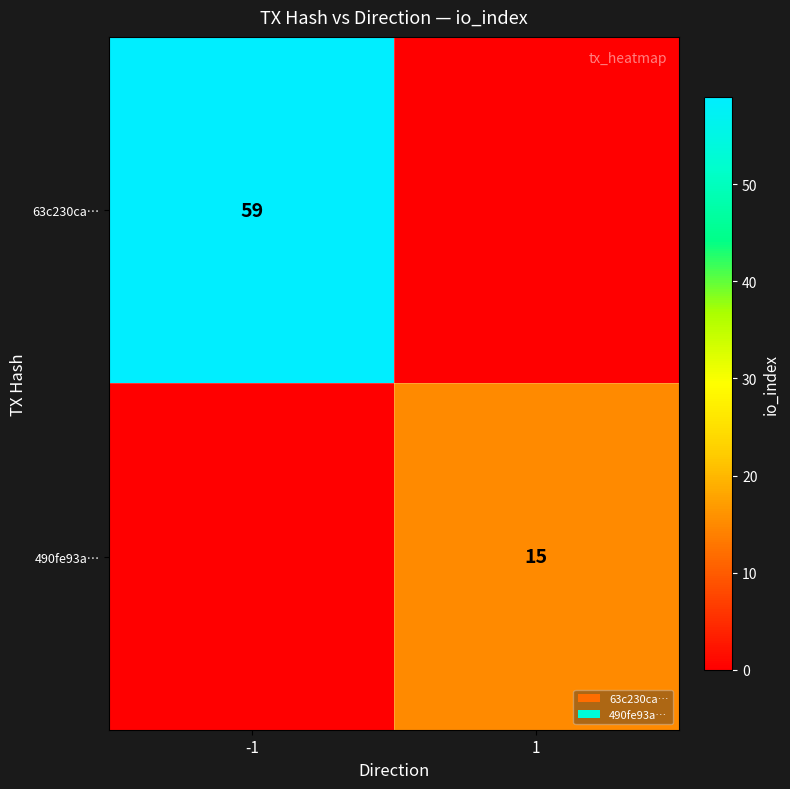

Is the value of 490fe93a… at 1 greater than the value of 63c230ca… at -1?

No